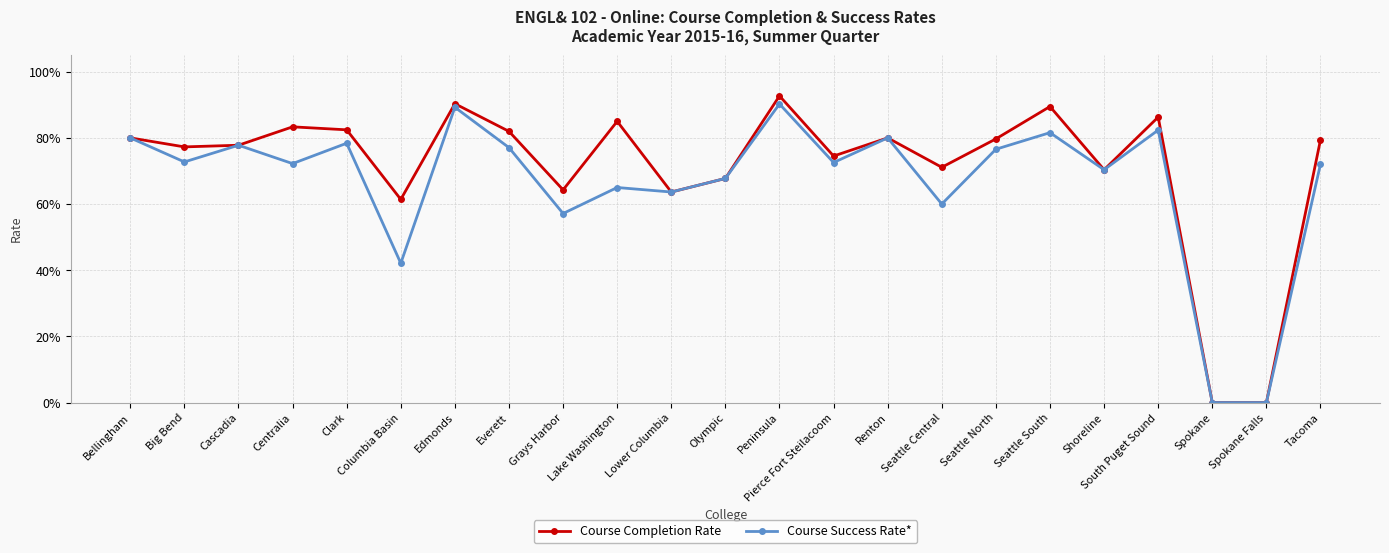

What is the total value across all series at Seattle South?

1.7